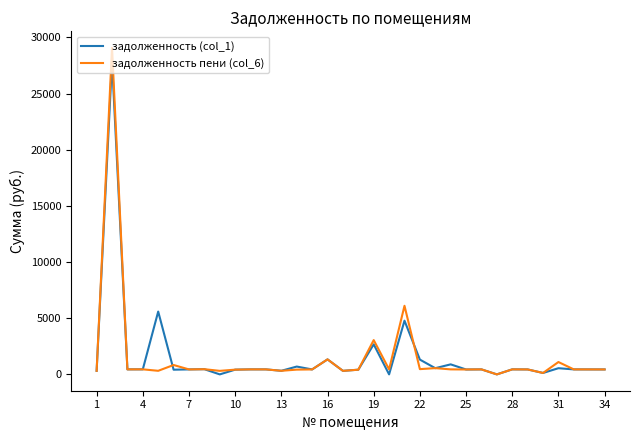

What is the maximum value for задолженность (col_1)?

27850.6